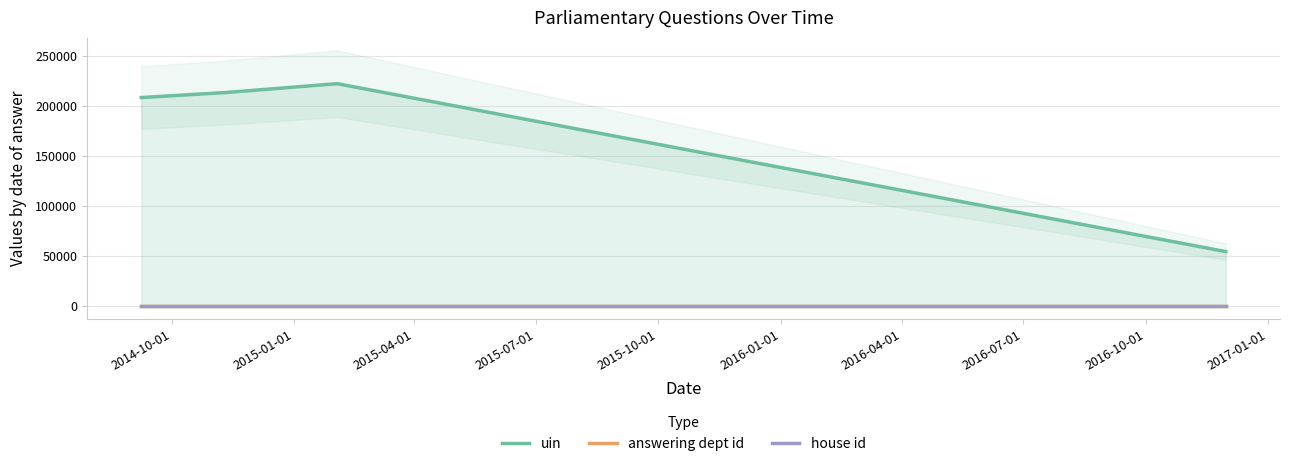

Which series has the largest total across all categories?

uin